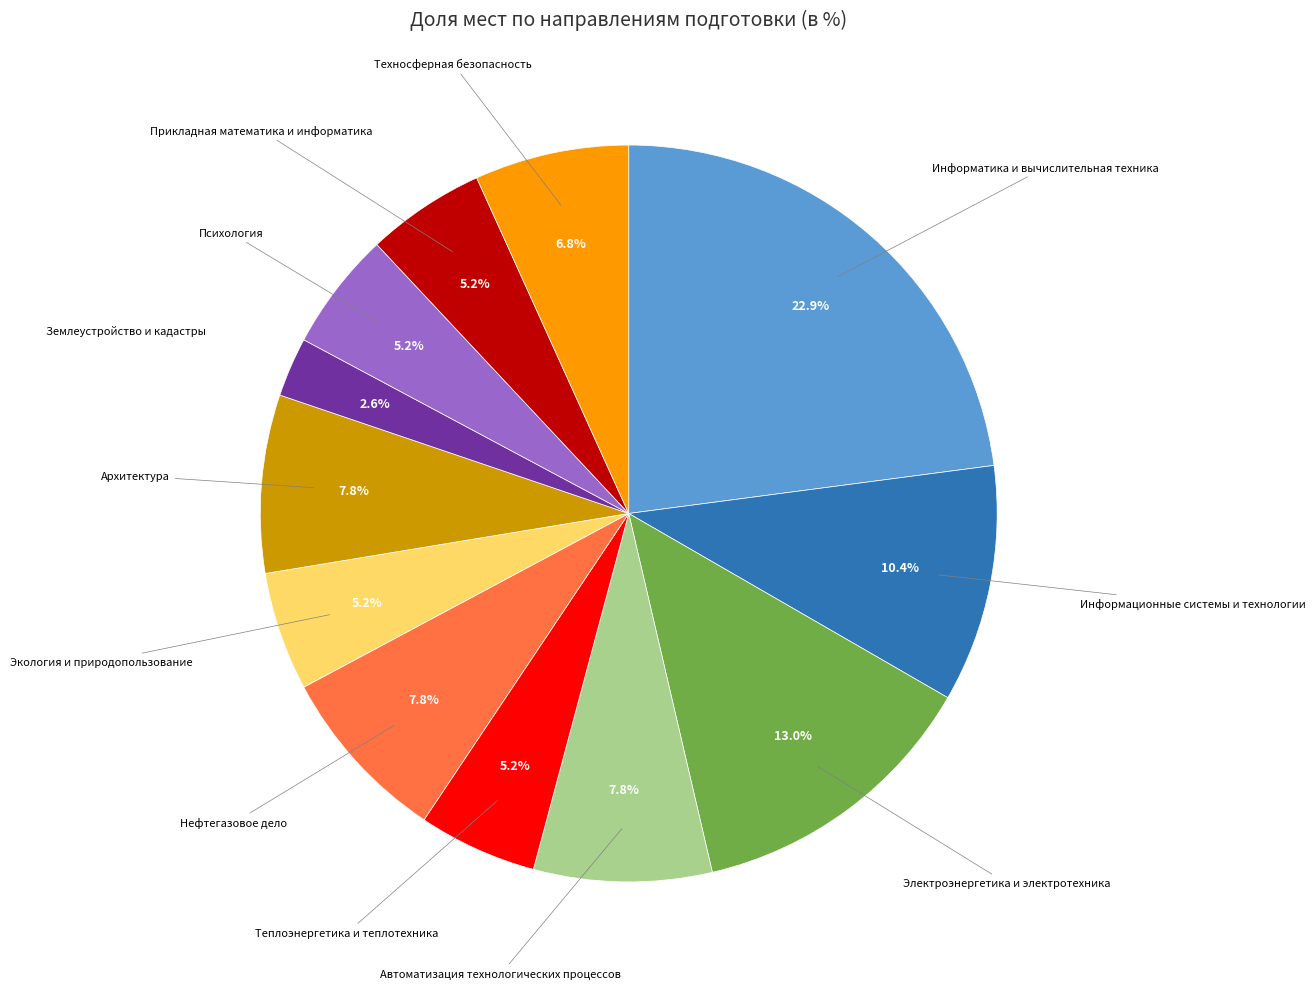

How many segments does this pie chart have?

12